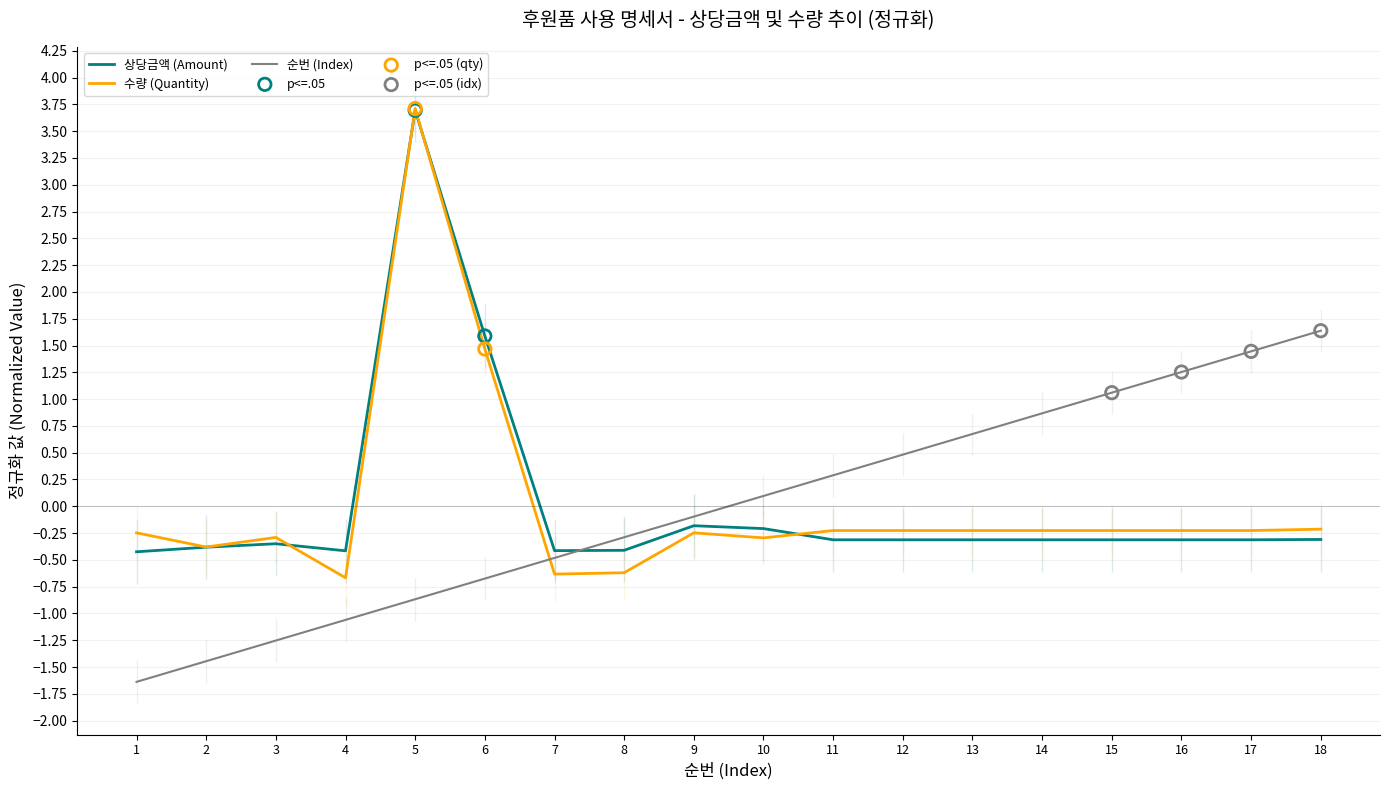

Which series reaches the maximum Y coordinate?

수량 (Quantity)